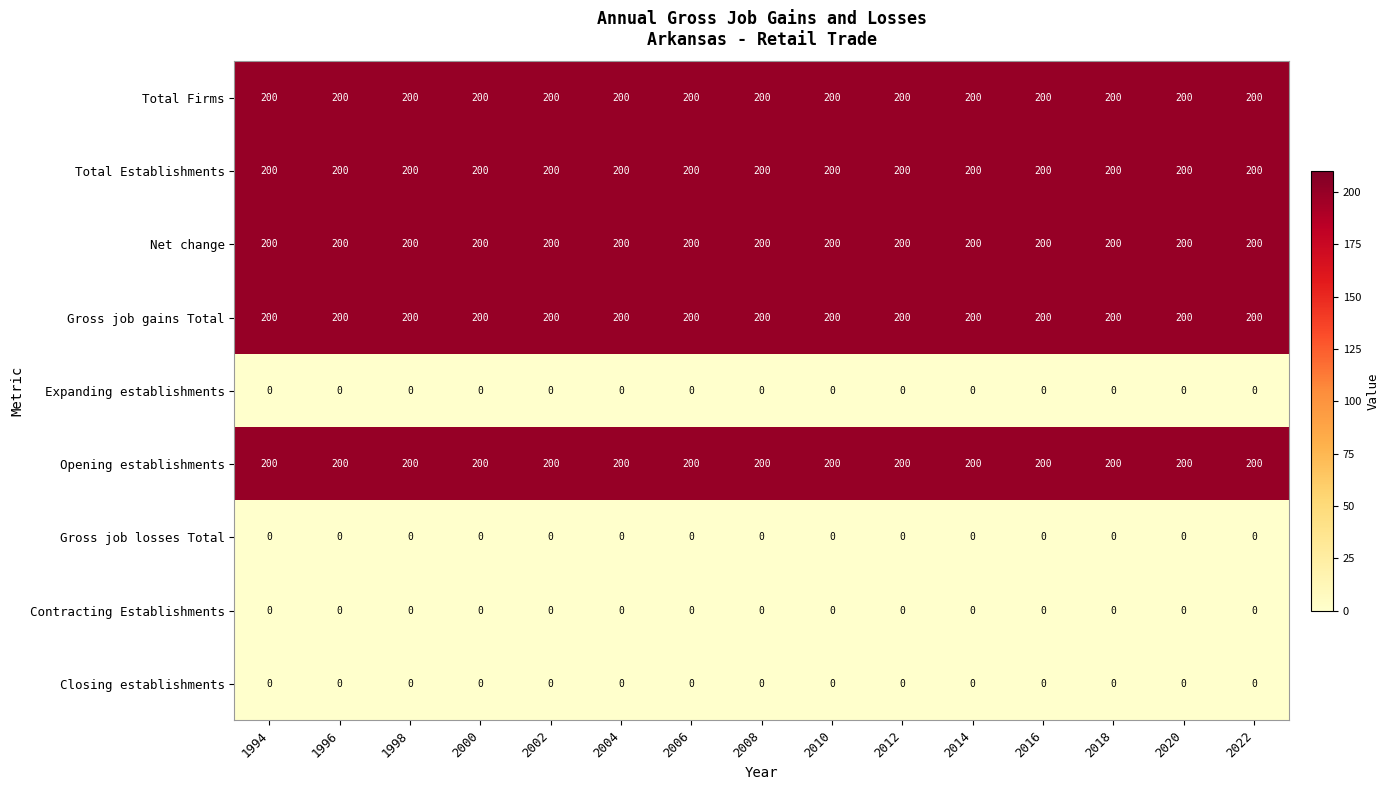

What is the spread (max minus min) of values at 2020?

200